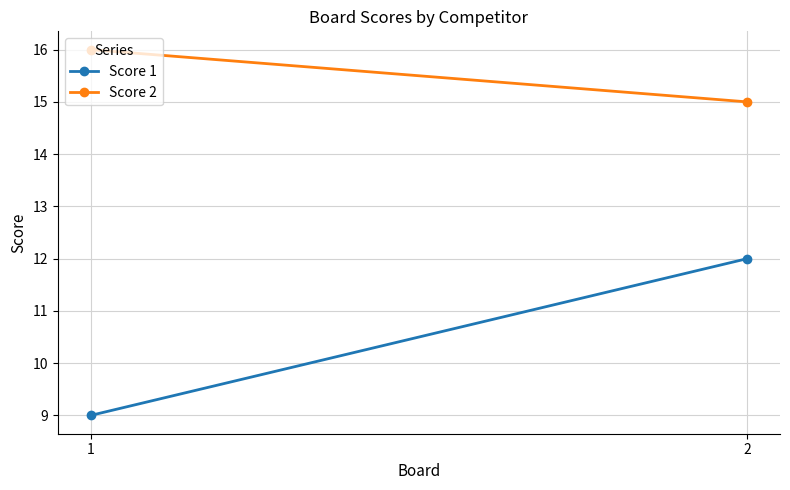

What is the highest value of the Score 1 series?

12